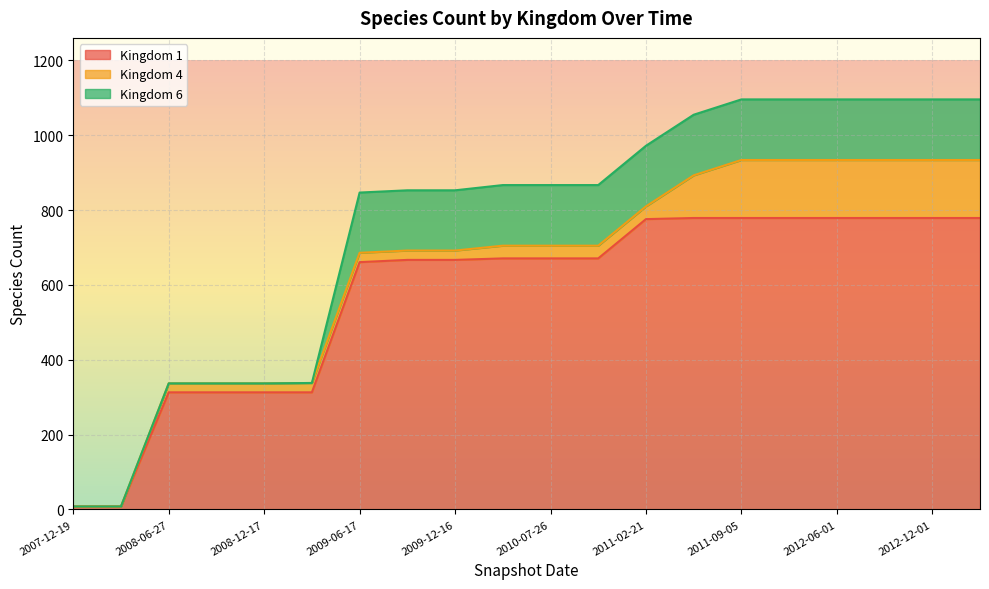

What is the average value of the 4 series?

68